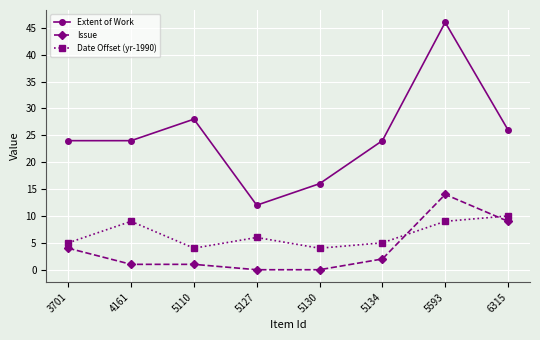

Between 5110 and 5127, which series saw the biggest shift?

Extent of Work